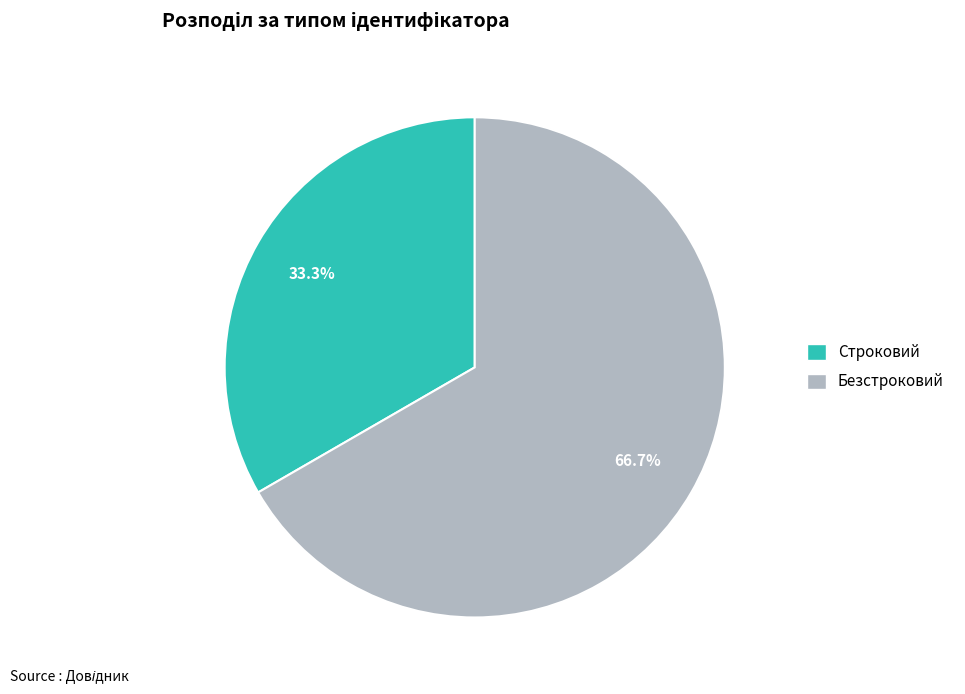

Which category has the biggest portion of the pie?

Безстроковий